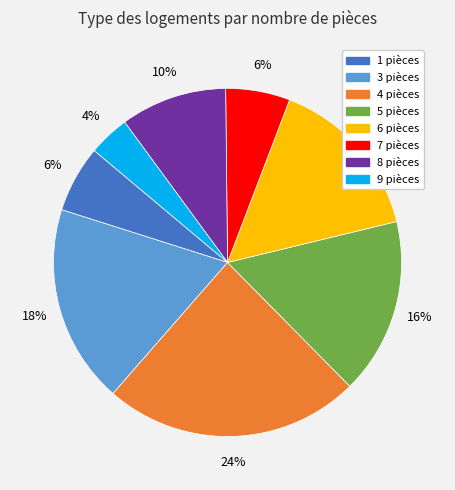

Is there any slice that represents more than half of the pie?

No